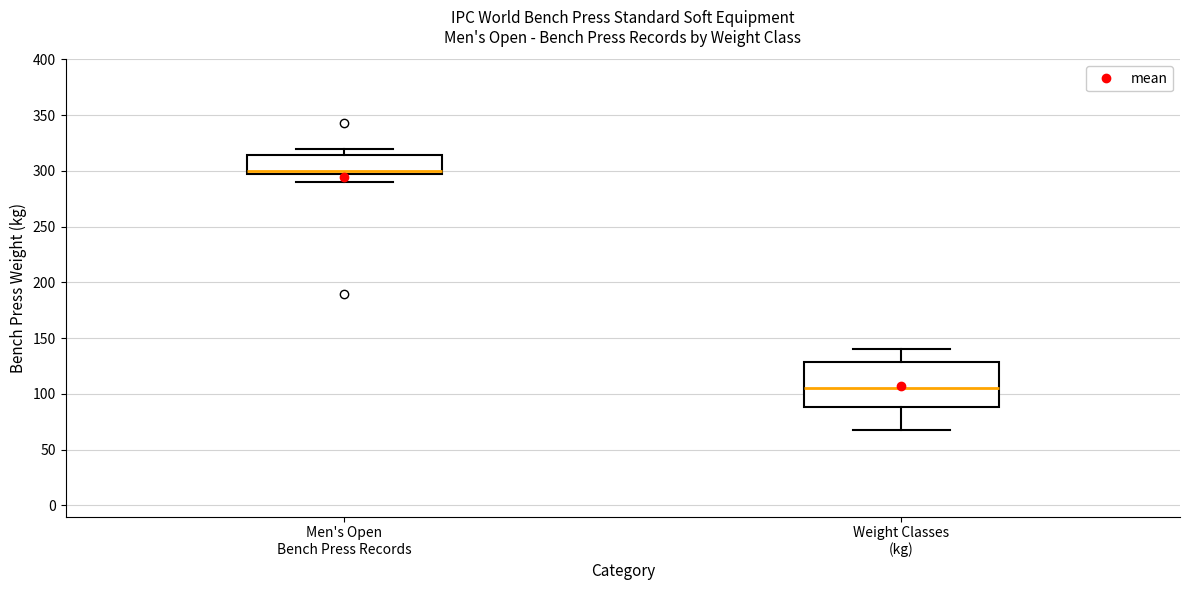

Where does the lower whisker of the box for Men's Open Bench Press Records end on the y-axis? The values are not printed on the chart, so give them approximately, as read against the axis.

290